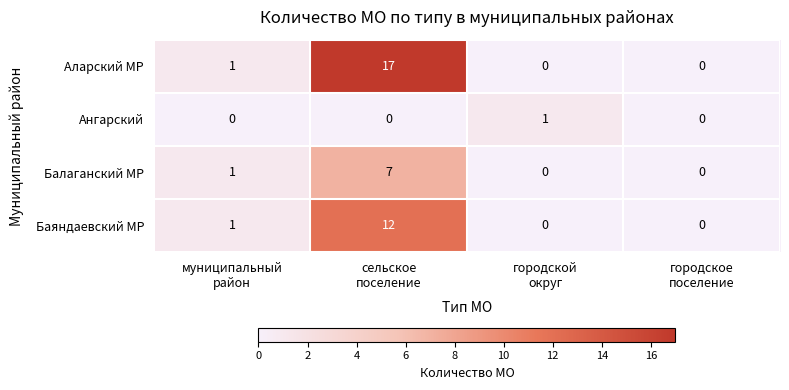

List the series in order of their peak value, highest first.

Аларский МР, Баяндаевский МР, Балаганский МР, Ангарский